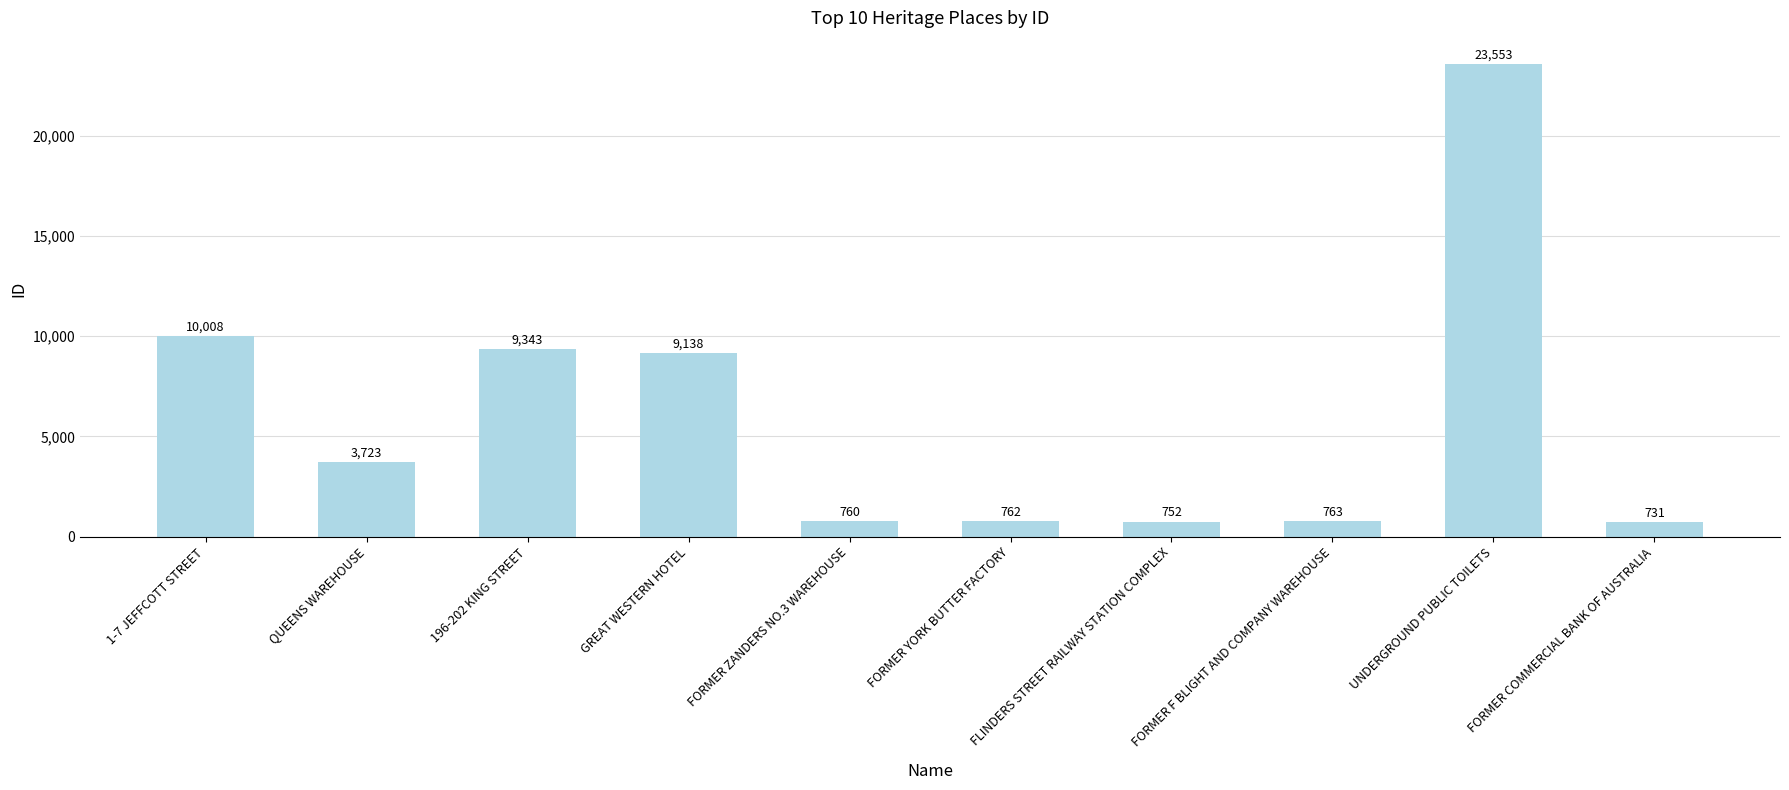

At which label is the value closest to 12142?

1-7 JEFFCOTT STREET